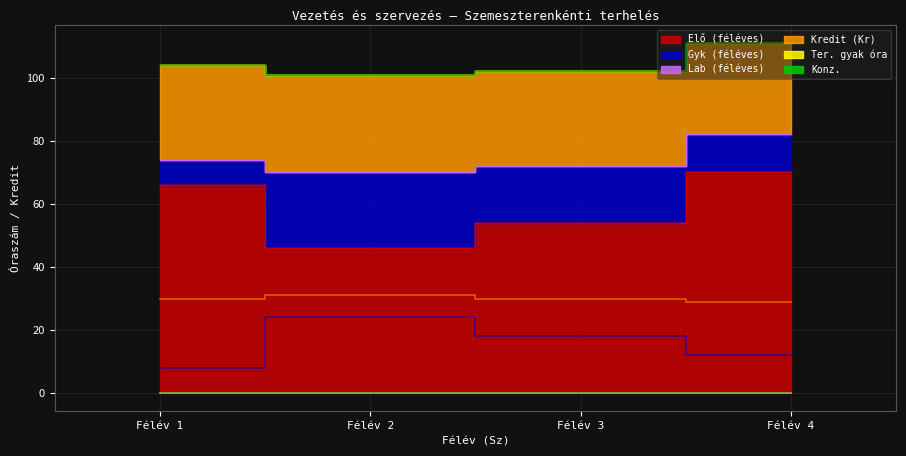

True or false: Elő (féléves) and Kredit (Kr) intersect in this chart.

False